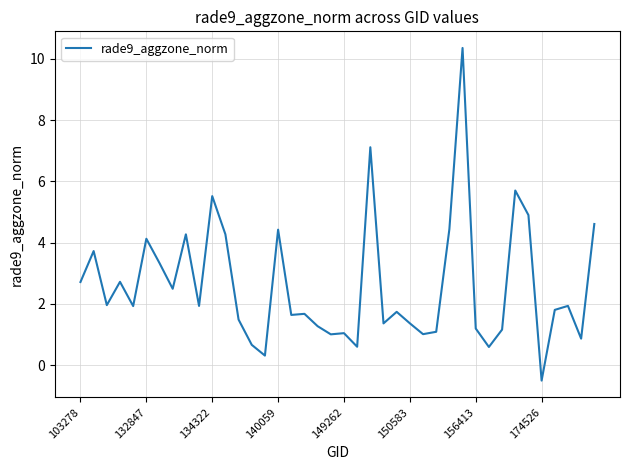

What is the greatest value displayed?

10.4